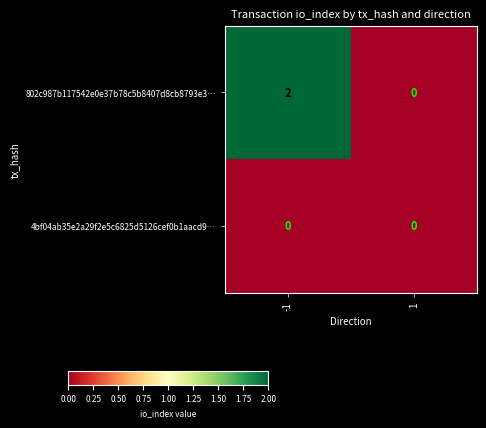

True or false: 802c987b117542e0e37b78c5b8407d8cb8793e3… has a value of 2 at -1.

True